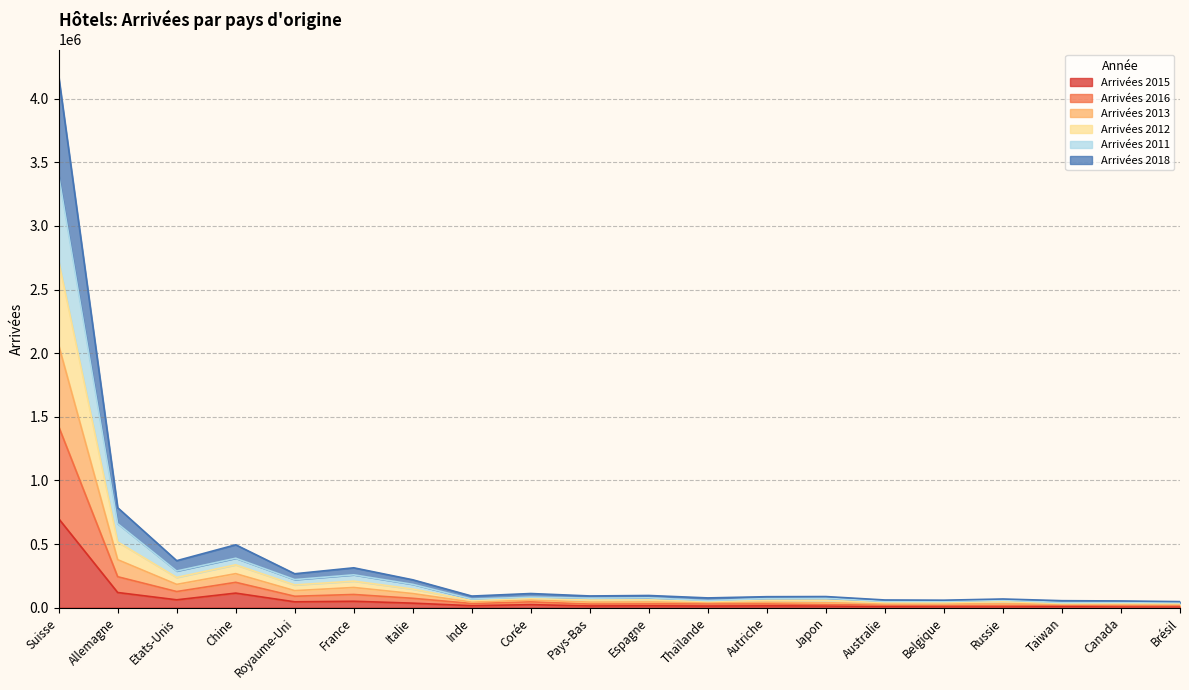

Which category has the highest value in the Arrivées 2015 series?

Suisse